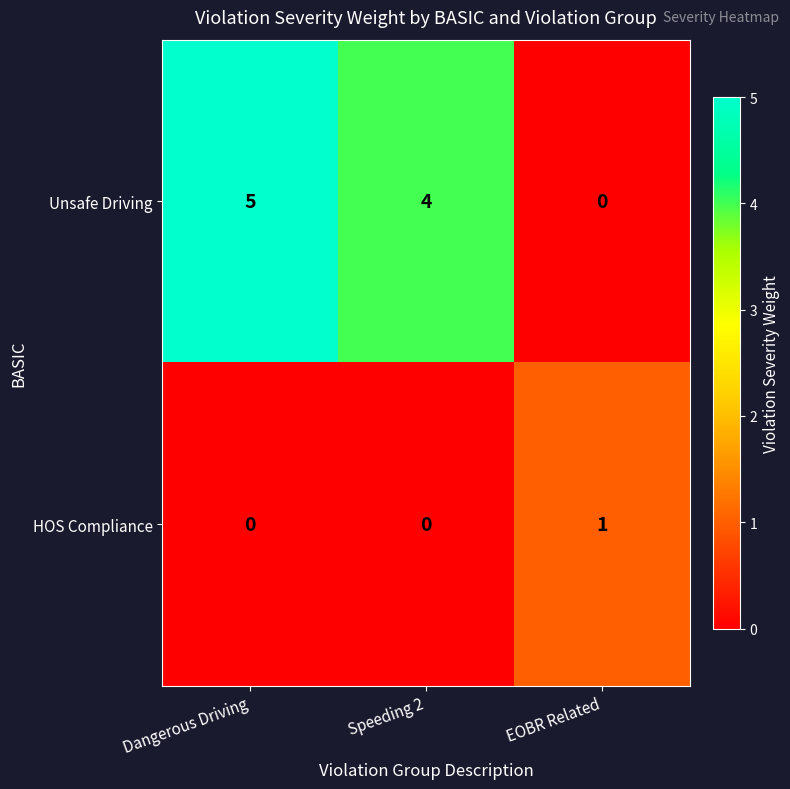

Where does the Unsafe Driving series first go above 4?

Dangerous Driving